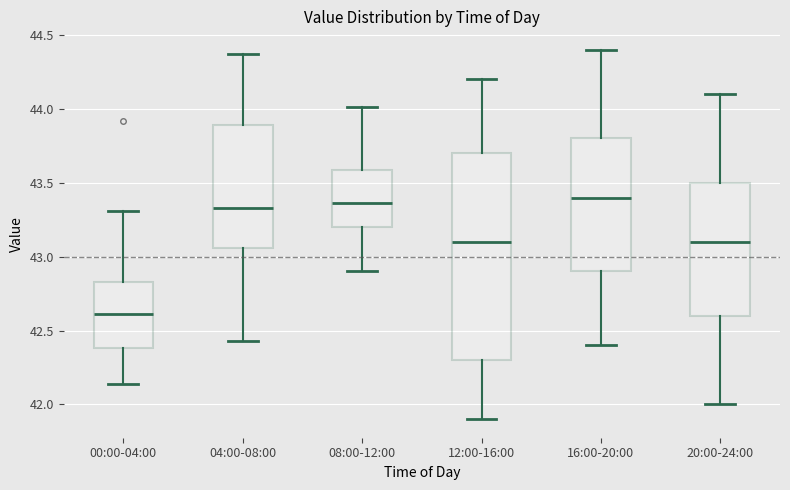

Comparing the boxes themselves (not the whiskers), which one is the tallest?

12:00-16:00